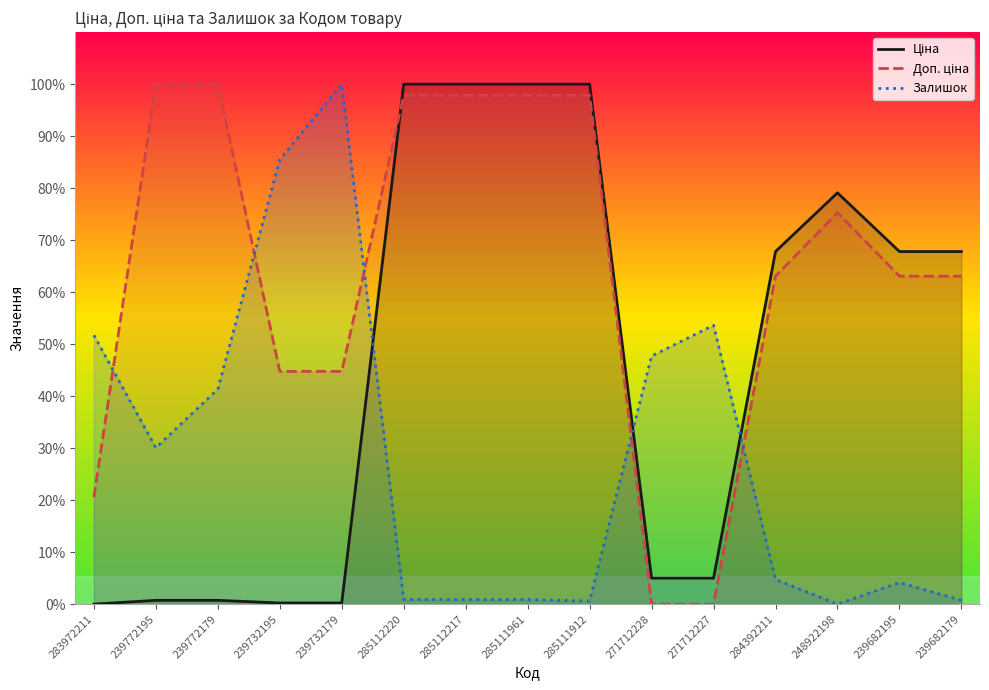

Which series has the largest total across all categories?

Доп. ціна